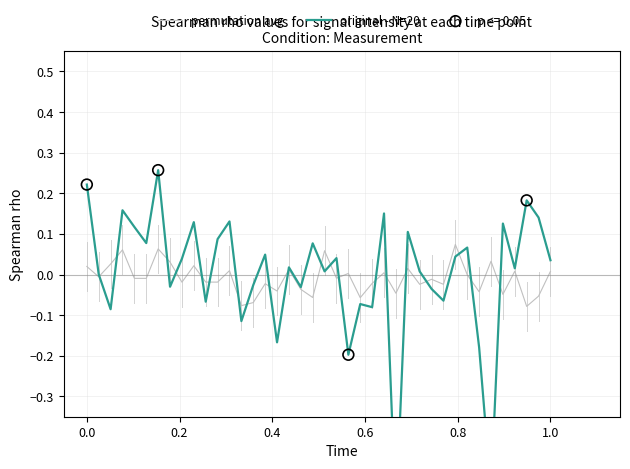

Which series has the widest spread of Y values?

original - N=20